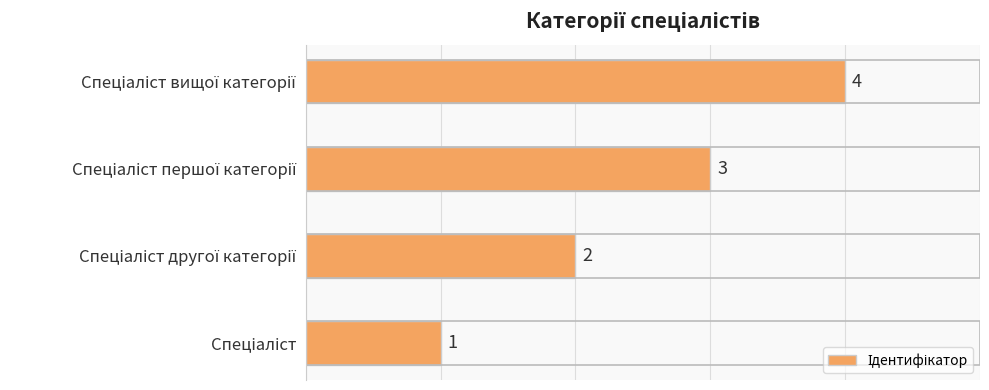

What is the difference between the maximum and minimum values?

3